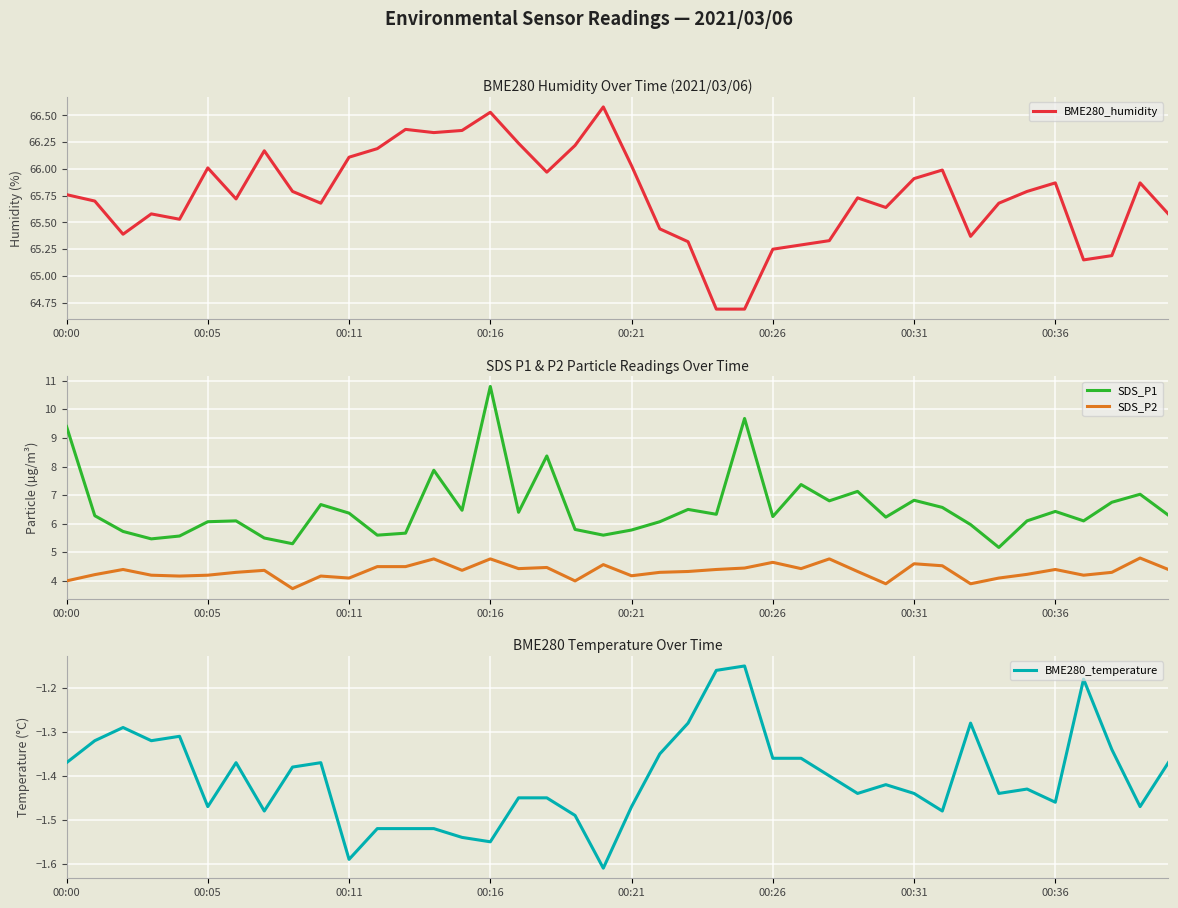

What is the highest value of the SDS_P2 series?

4.8